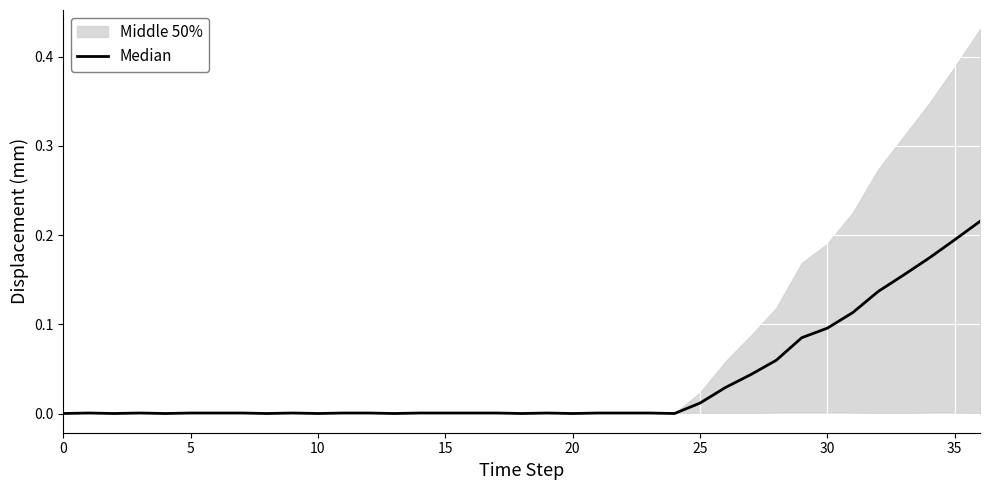

What is the value of the 33rd point from the left?

0.1